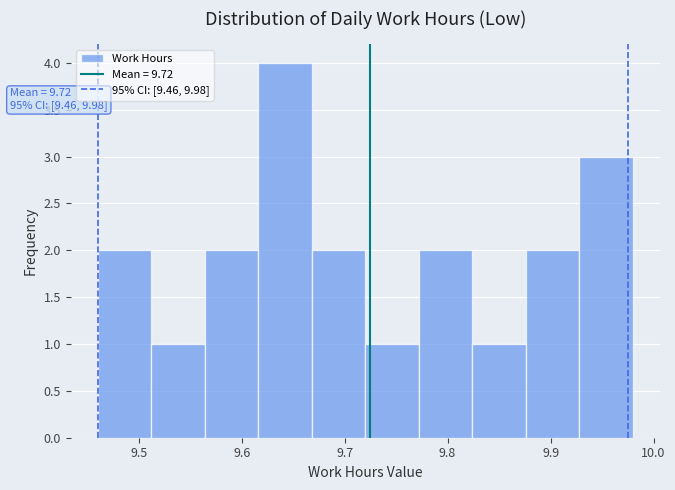

Which range on the x-axis has the tallest bar?

9.616 to 9.668